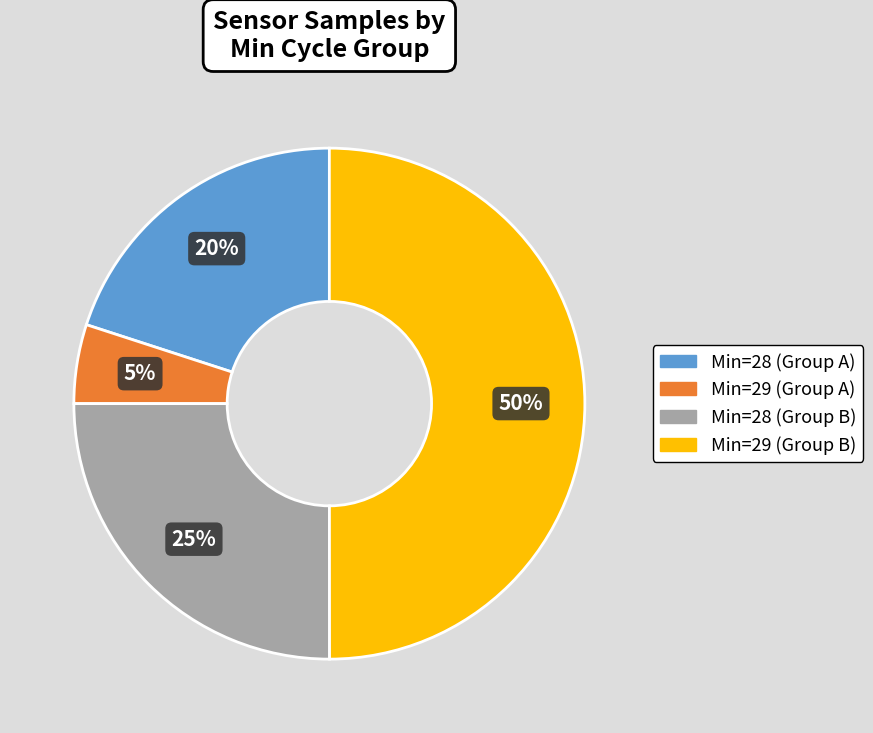

To the nearest percent, what is the average slice percentage?

25%